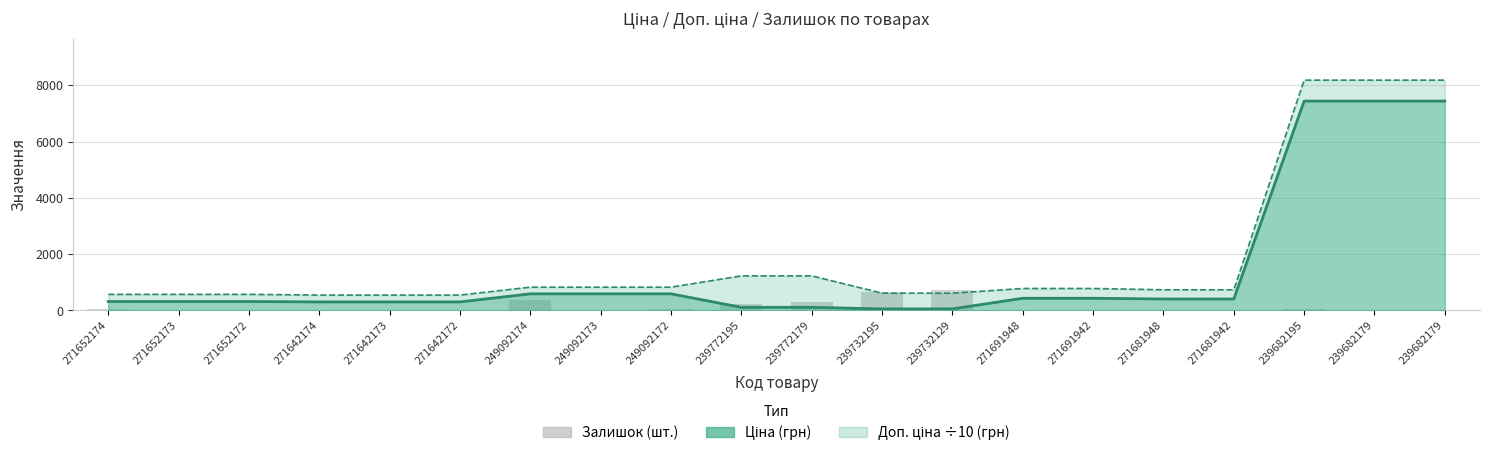

What is the difference between the values at 271691948 and 271681942?

12